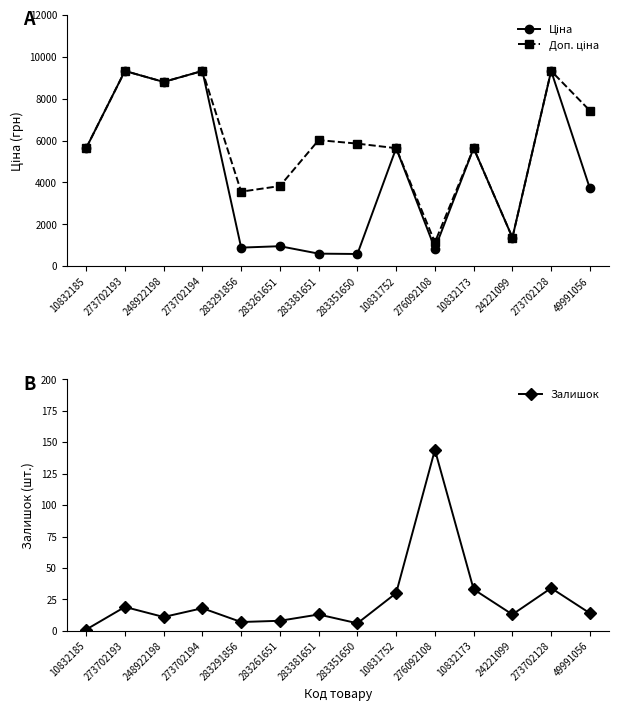

How many interior local peaks does the Доп. ціна series have?

5